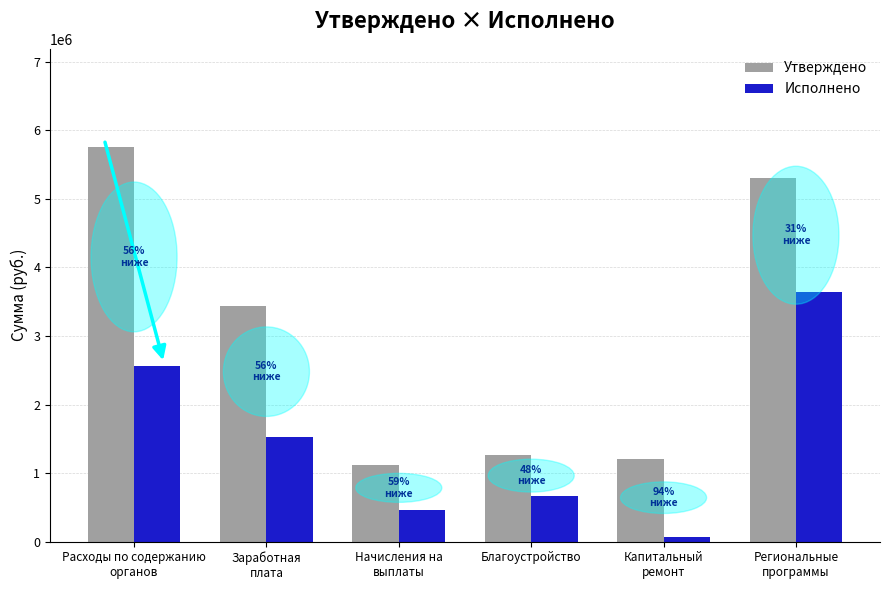

Rank the series at Начисления на
выплаты from highest to lowest value.

Утверждено, Исполнено